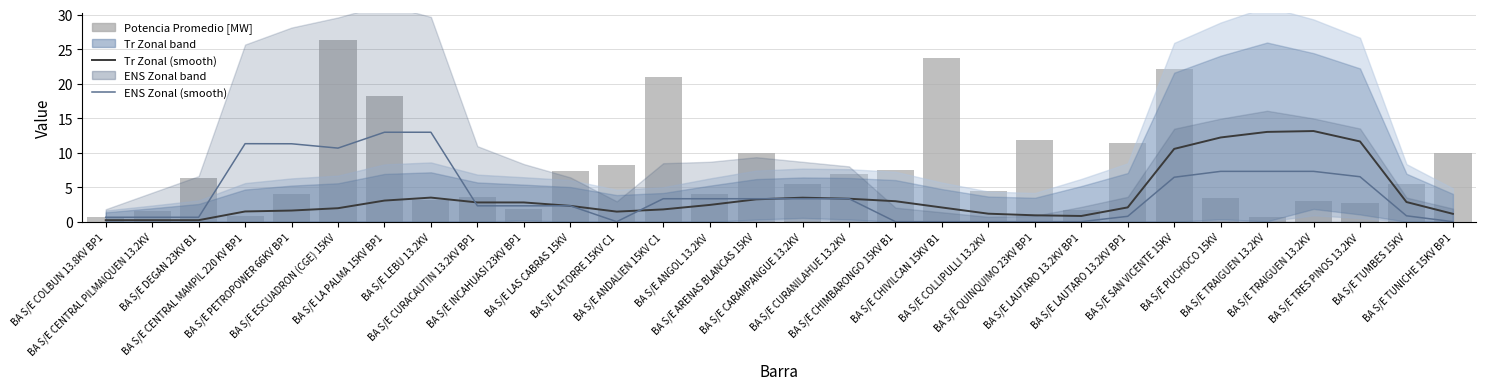

Reading left to right, list all the values displayed in this chart.

Tr Zonal (smooth): BA S/E COLBUN 13.8KV BP1=0.2	BA S/E CENTRAL PILMAIQUEN 13.2KV=0.2	BA S/E DEGAN 23KV B1=0.2	BA S/E CENTRAL MAMPIL 220 KV BP1=1.5	BA S/E PETROPOWER 66KV BP1=1.6	BA S/E ESCUADRON (CGE) 15KV=2.0	BA S/E LA PALMA 15KV BP1=3.1	BA S/E LEBU 13.2KV=3.5	BA S/E CURACAUTIN 13.2KV BP1=2.8	BA S/E INCAHUASI 23KV BP1=2.8	BA S/E LAS CABRAS 15KV=2.3	BA S/E LATORRE 15KV C1=1.5	BA S/E ANDALIEN 15KV C1=1.8	BA S/E ANGOL 13.2KV=2.4	BA S/E ARENAS BLANCAS 15KV=3.2	BA S/E CARAMPANGUE 13.2KV=3.5	BA S/E CURANILAHUE 13.2KV=3.3	BA S/E CHIMBARONGO 15KV B1=3.0	BA S/E CHIVILCAN 15KV B1=2.1	BA S/E COLLIPULLI 13.2KV=1.2	BA S/E QUINQUIMO 23KV BP1=0.9	BA S/E LAUTARO 13.2KV BP1=0.8	BA S/E LAUTARO 13.2KV BP1=2.1	BA S/E SAN VICENTE 15KV=10.5	BA S/E PUCHOCO 15KV=12.2	BA S/E TRAIGUEN 13.2KV=13.0	BA S/E TRAIGUEN 13.2KV=13.1	BA S/E TRES PINOS 13.2KV=11.6	BA S/E TUMBES 15KV=2.8	BA S/E TUNICHE 15KV BP1=1.1
ENS Zonal (smooth): BA S/E COLBUN 13.8KV BP1=0.6	BA S/E CENTRAL PILMAIQUEN 13.2KV=0.6	BA S/E DEGAN 23KV B1=0.6	BA S/E CENTRAL MAMPIL 220 KV BP1=11.3	BA S/E PETROPOWER 66KV BP1=11.3	BA S/E ESCUADRON (CGE) 15KV=10.7	BA S/E LA PALMA 15KV BP1=13.0	BA S/E LEBU 13.2KV=13.0	BA S/E CURACAUTIN 13.2KV BP1=2.3	BA S/E INCAHUASI 23KV BP1=2.3	BA S/E LAS CABRAS 15KV=2.3	BA S/E LATORRE 15KV C1=0.0	BA S/E ANDALIEN 15KV C1=3.3	BA S/E ANGOL 13.2KV=3.3	BA S/E ARENAS BLANCAS 15KV=3.3	BA S/E CARAMPANGUE 13.2KV=3.3	BA S/E CURANILAHUE 13.2KV=3.3	BA S/E CHIMBARONGO 15KV B1=0.0	BA S/E CHIVILCAN 15KV B1=0.0	BA S/E COLLIPULLI 13.2KV=0.0	BA S/E QUINQUIMO 23KV BP1=0.0	BA S/E LAUTARO 13.2KV BP1=0.0	BA S/E LAUTARO 13.2KV BP1=0.8	BA S/E SAN VICENTE 15KV=6.4	BA S/E PUCHOCO 15KV=7.3	BA S/E TRAIGUEN 13.2KV=7.3	BA S/E TRAIGUEN 13.2KV=7.3	BA S/E TRES PINOS 13.2KV=6.5	BA S/E TUMBES 15KV=0.9	BA S/E TUNICHE 15KV BP1=0.0
Potencia Promedio [MW]: BA S/E COLBUN 13.8KV BP1=0.6	BA S/E CENTRAL PILMAIQUEN 13.2KV=1.5	BA S/E DEGAN 23KV B1=6.3	BA S/E CENTRAL MAMPIL 220 KV BP1=0.8	BA S/E PETROPOWER 66KV BP1=4.0	BA S/E ESCUADRON (CGE) 15KV=26.3	BA S/E LA PALMA 15KV BP1=18.2	BA S/E LEBU 13.2KV=3.1	BA S/E CURACAUTIN 13.2KV BP1=3.6	BA S/E INCAHUASI 23KV BP1=1.8	BA S/E LAS CABRAS 15KV=7.3	BA S/E LATORRE 15KV C1=8.2	BA S/E ANDALIEN 15KV C1=20.9	BA S/E ANGOL 13.2KV=4.0	BA S/E ARENAS BLANCAS 15KV=9.9	BA S/E CARAMPANGUE 13.2KV=5.5	BA S/E CURANILAHUE 13.2KV=6.9	BA S/E CHIMBARONGO 15KV B1=7.5	BA S/E CHIVILCAN 15KV B1=23.7	BA S/E COLLIPULLI 13.2KV=4.4	BA S/E QUINQUIMO 23KV BP1=11.8	BA S/E LAUTARO 13.2KV BP1=1.7	BA S/E LAUTARO 13.2KV BP1=11.4	BA S/E SAN VICENTE 15KV=22.1	BA S/E PUCHOCO 15KV=3.4	BA S/E TRAIGUEN 13.2KV=0.6	BA S/E TRAIGUEN 13.2KV=3.0	BA S/E TRES PINOS 13.2KV=2.7	BA S/E TUMBES 15KV=5.5	BA S/E TUNICHE 15KV BP1=9.9